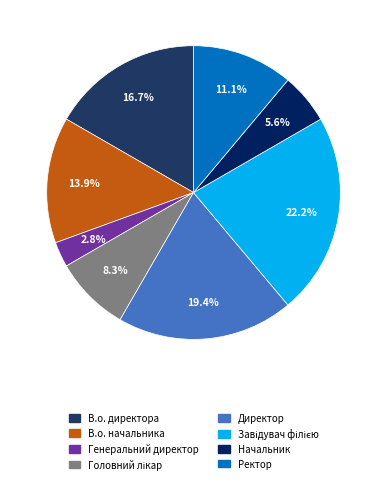

Which slice is the largest?

Завідувач філією